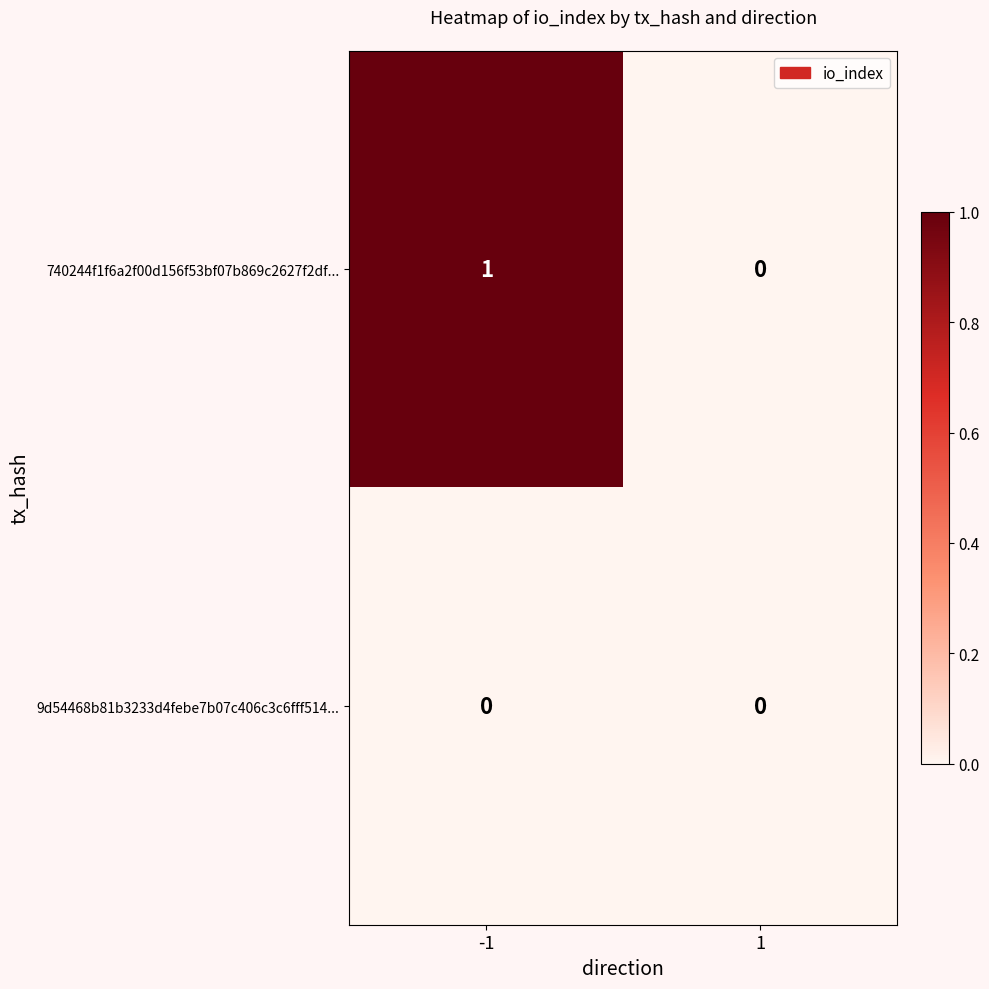

Which series has the largest range (max minus min)?

740244f1f6a2f00d156f53bf07b869c2627f2df...